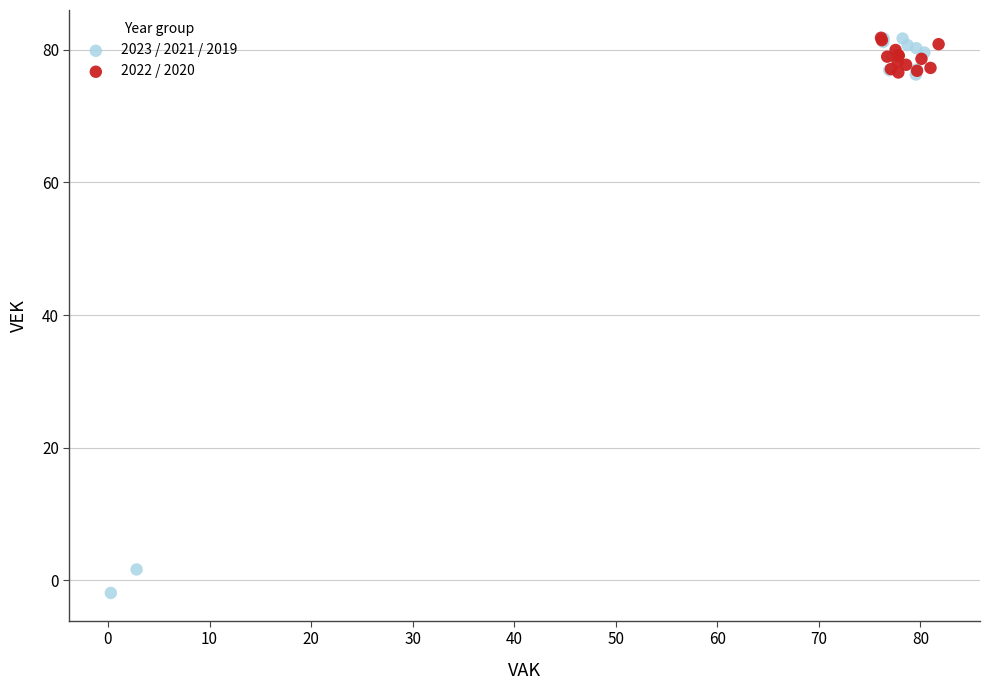

Which series contains the lowest Y value?

2023 / 2021 / 2019